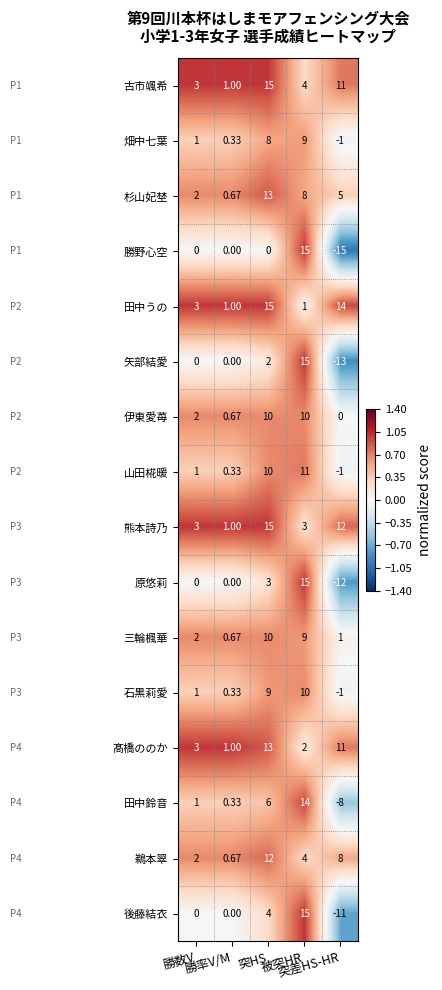

Which series has the widest spread of values?

勝野心空